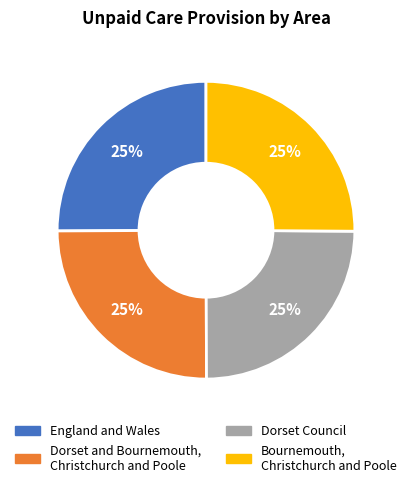

Is there any slice that represents more than half of the pie?

No